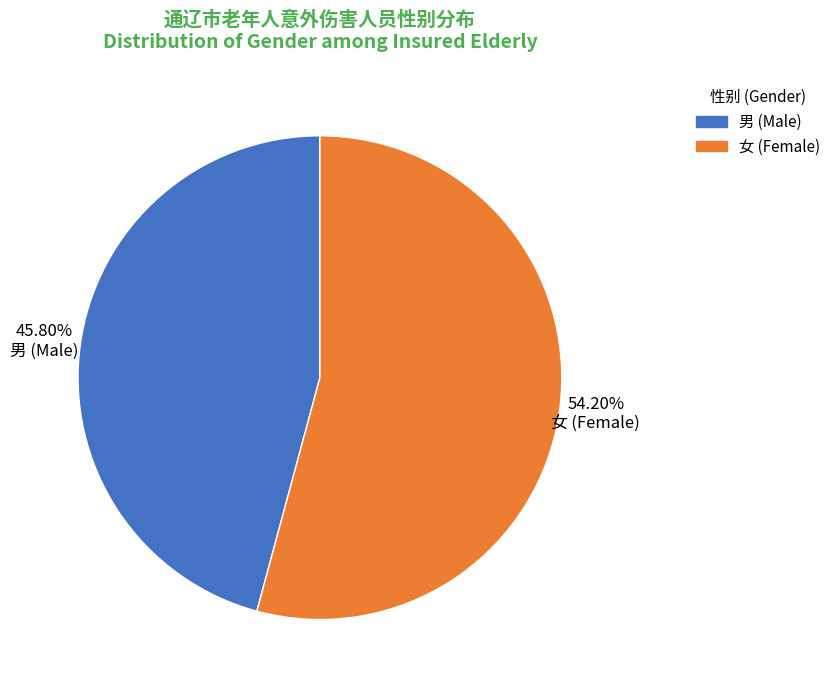

To the nearest percent, what portion does 女 represent?

54%